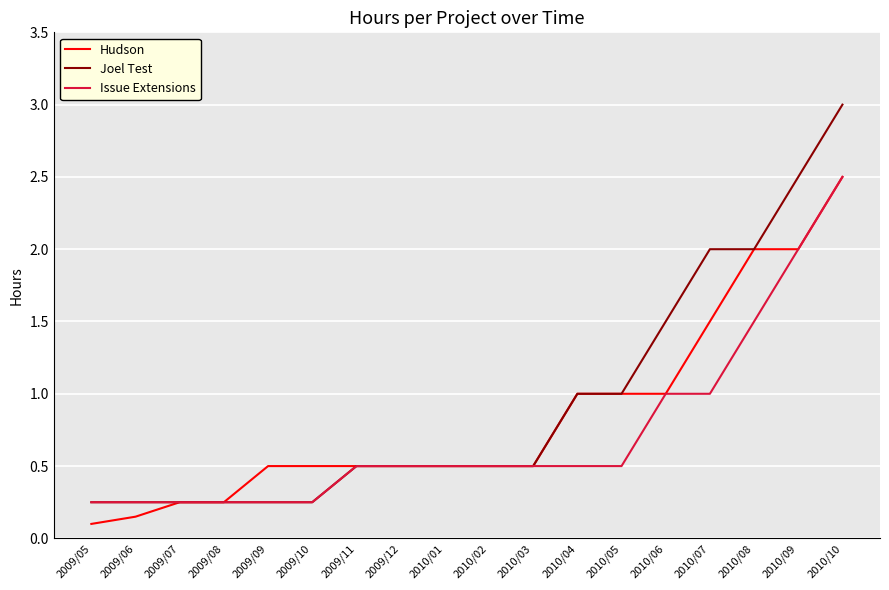

Which category has the highest value across all series?

2010/10